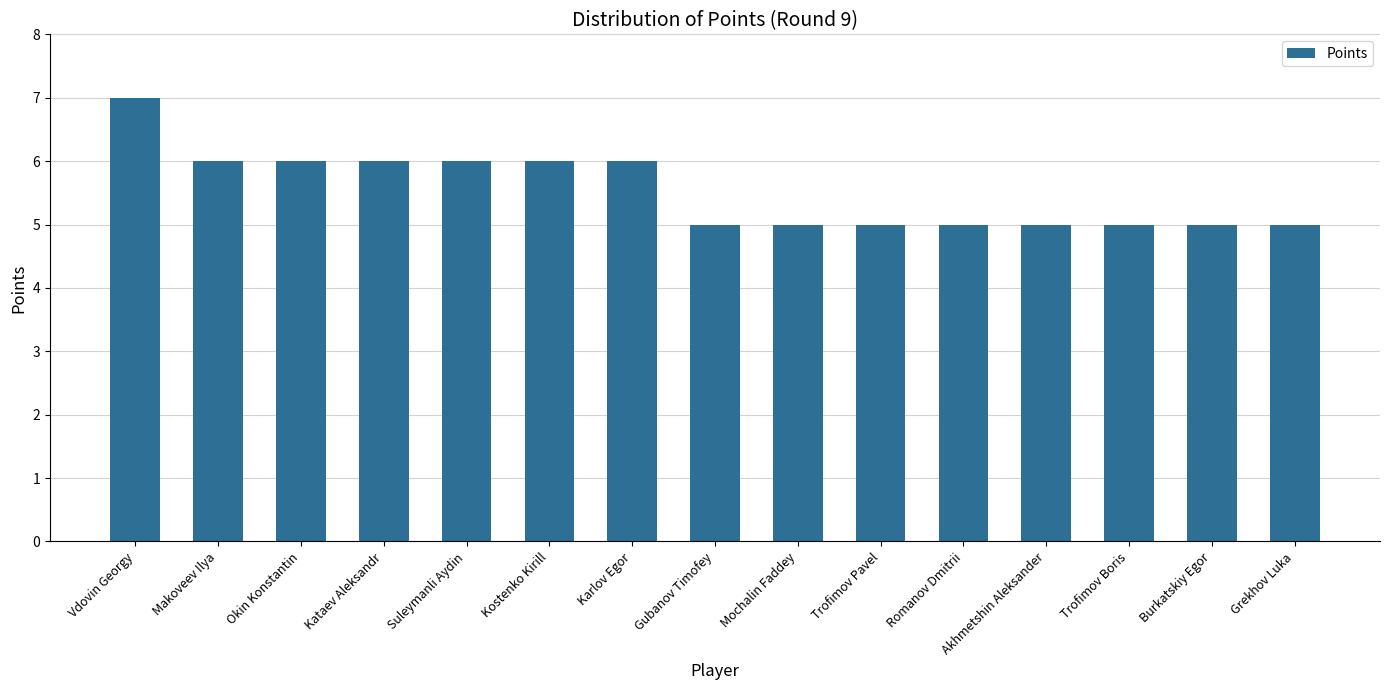

What is the difference between the maximum and second lowest values?

2